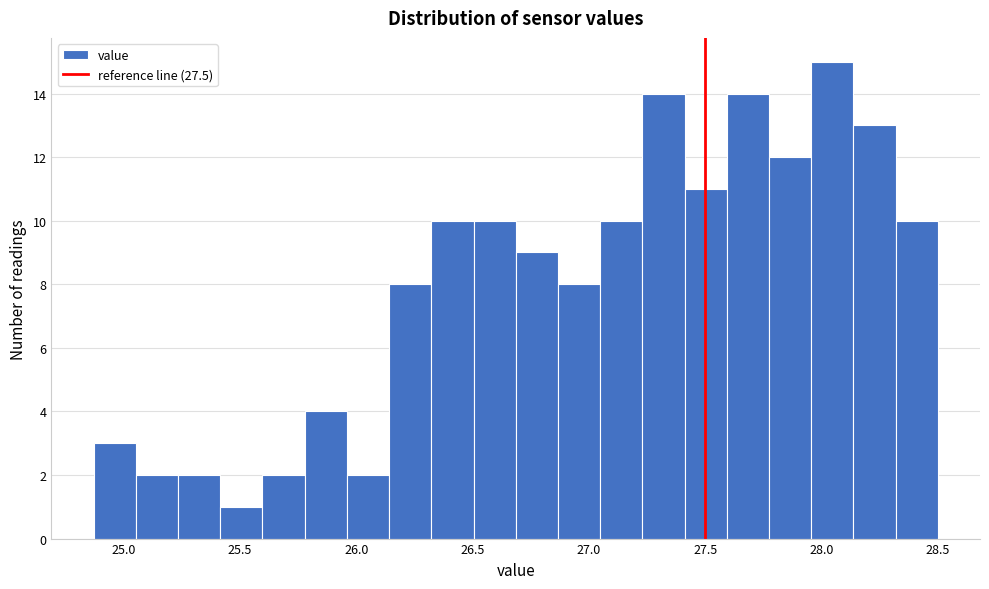

Around what value on the x-axis is the tallest bar? Give the approximate position of its centre, as read against the axis.

28.05